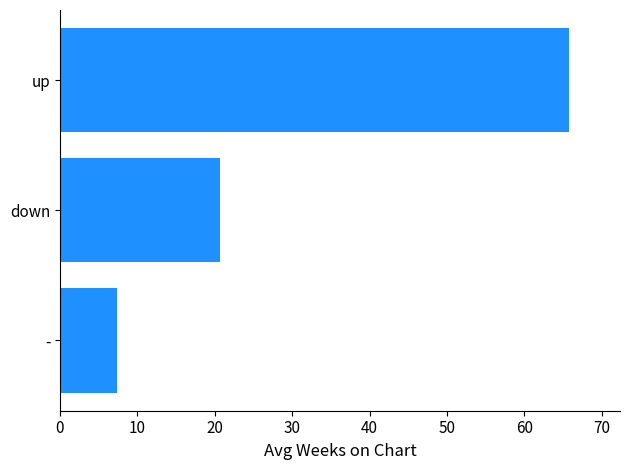

Read the value at up.

65.8